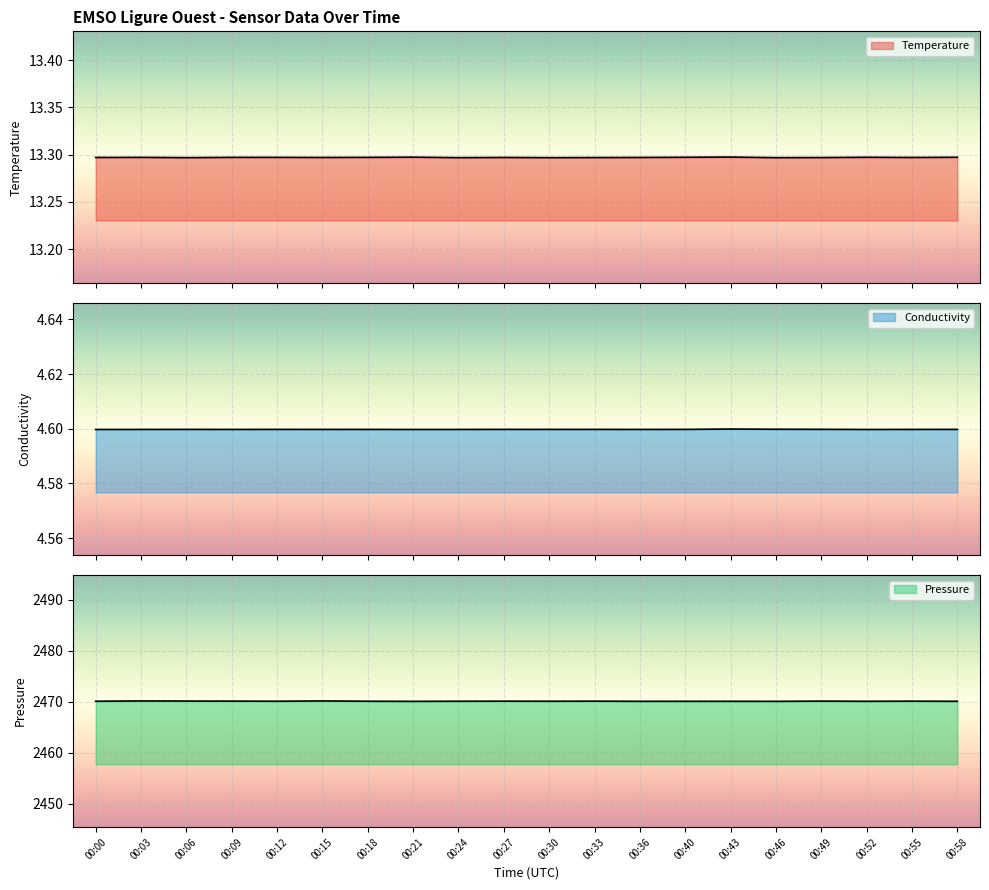

Does the chart display data point markers on the line(s)?

No